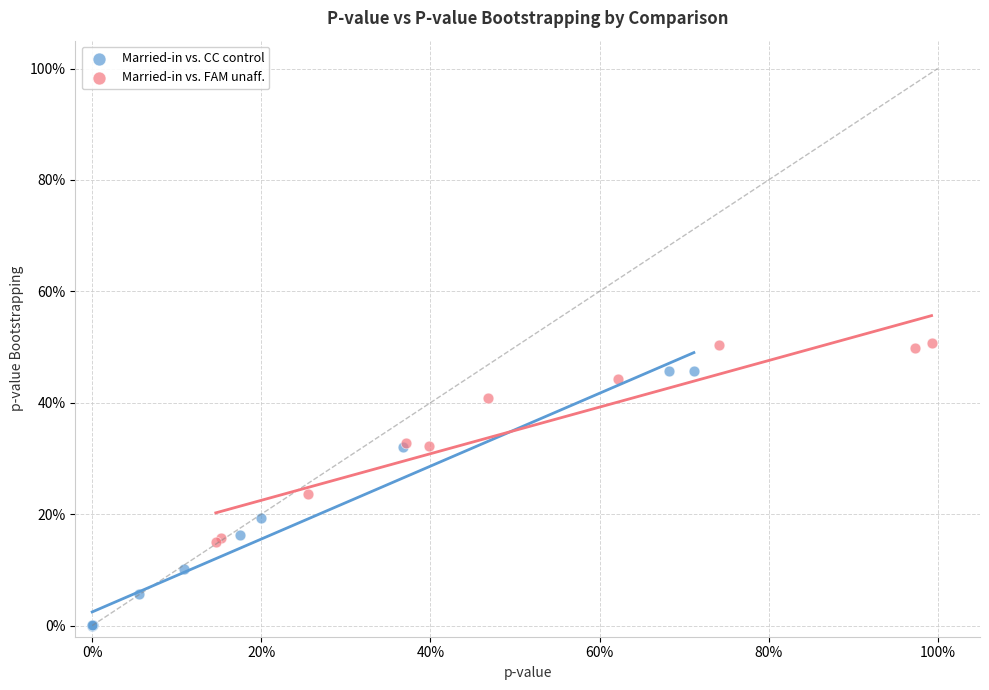

Which series contains the highest Y value?

Married-in vs. FAM unaff.